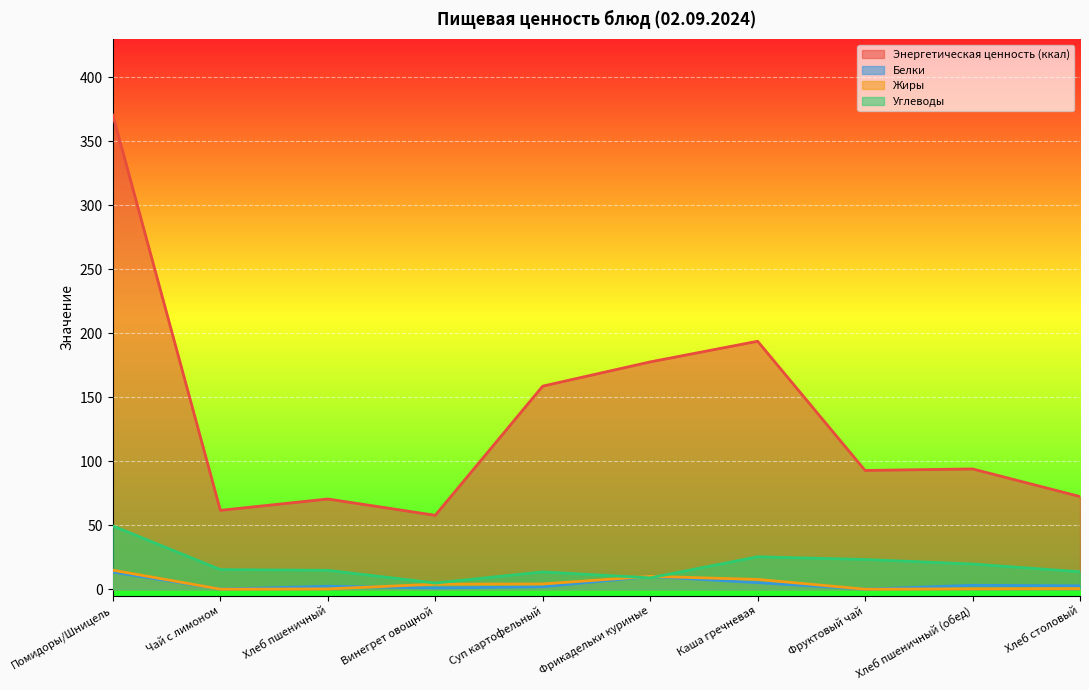

What is the difference between the Белки values at Суп картофельный and Фруктовый чай?

1.9